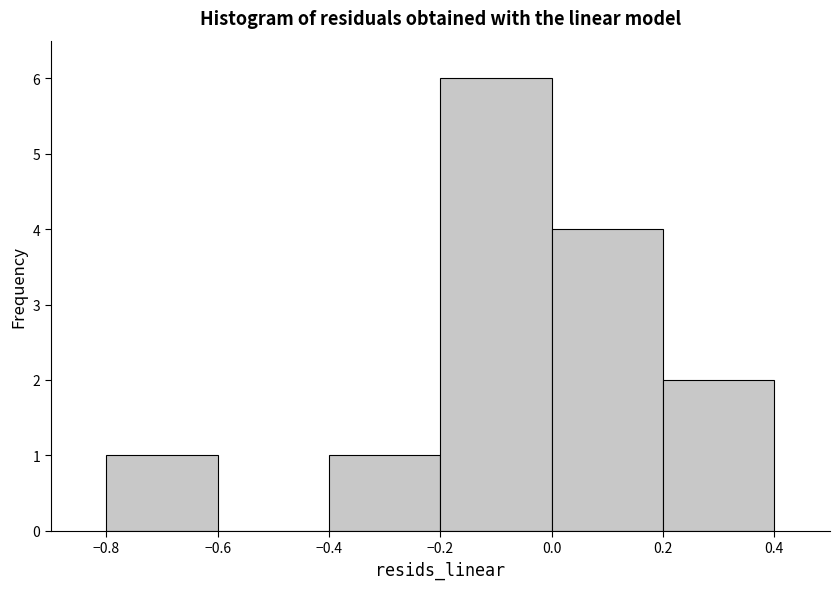

Reading left to right, list every bar in this chart as the range it spans on the x-axis followed by its height. The values are not printed on the chart, so give them approximately, as read against the axis.

-0.8 to -0.6: 1
-0.6 to -0.4: 0
-0.4 to -0.2: 1
-0.2 to 0.0: 6
0.0 to 0.2: 4
0.2 to 0.4: 2